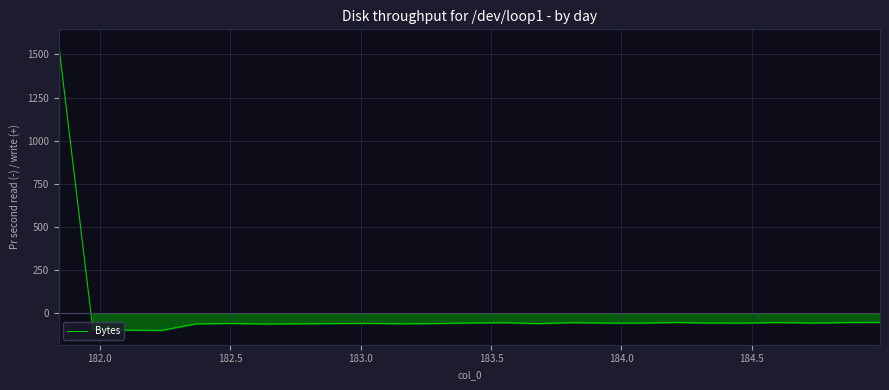

How many categories are shown in the chart?

25